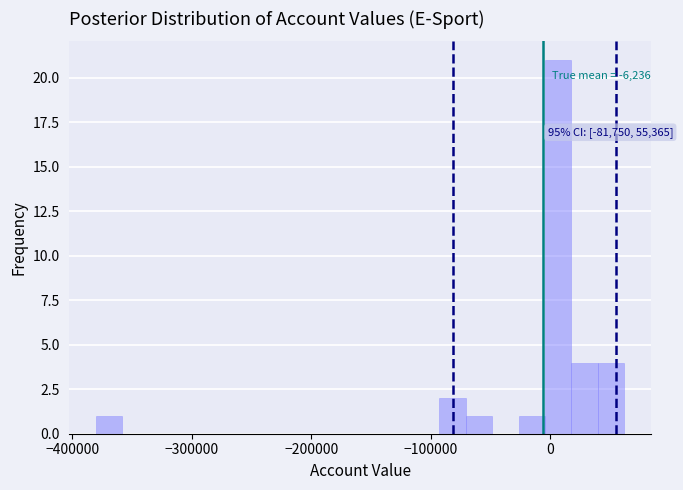

Read against the x-axis, roughly where is the centre of the tallest bar?

10000